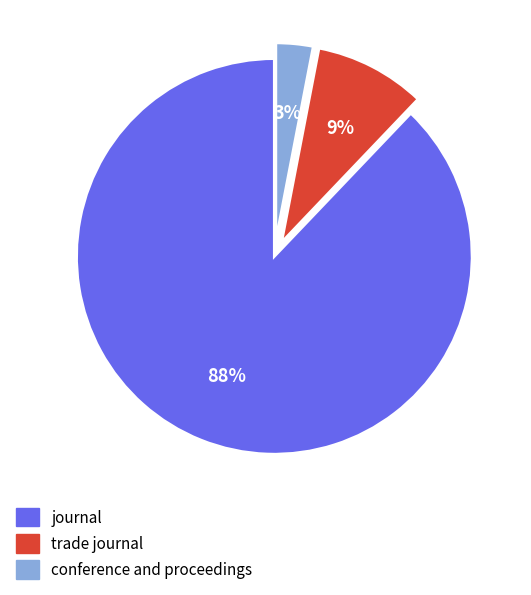

To the nearest percent, what percentage of the pie is conference and proceedings?

3%